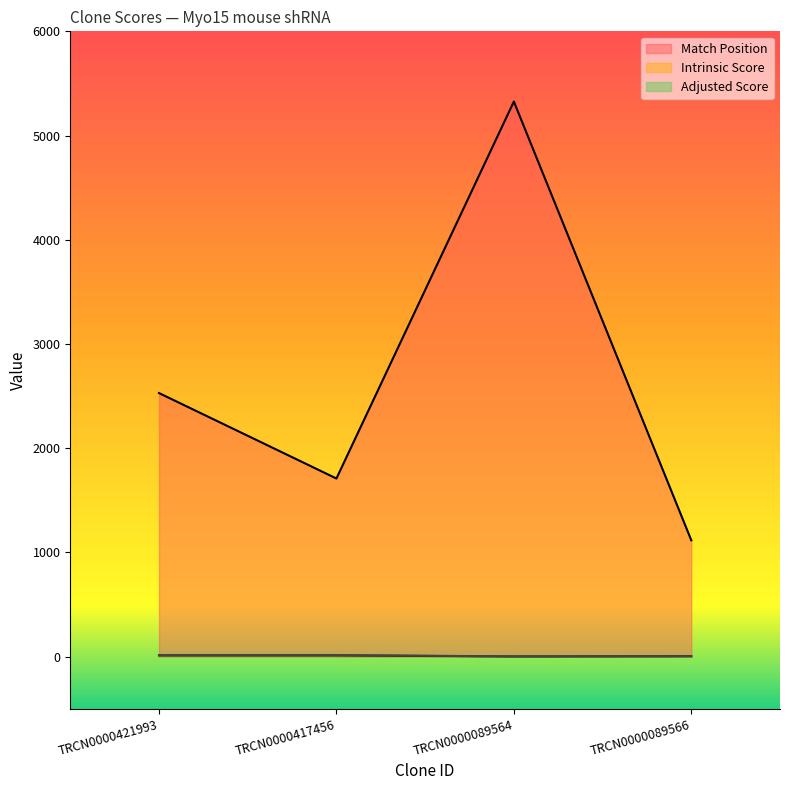

What is the sum of all Match Position values?

10680.0